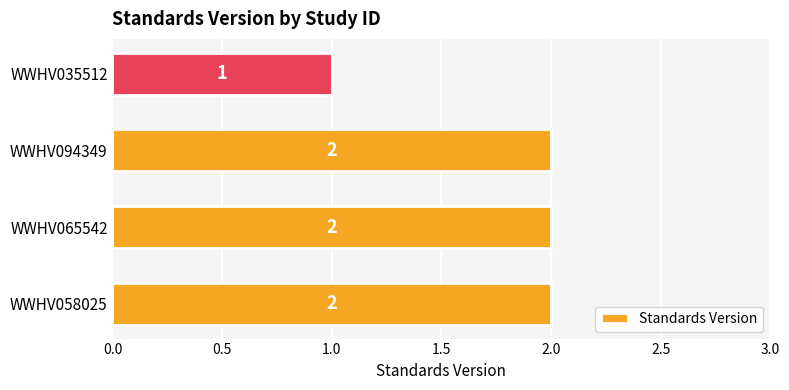

How many bars are there in total?

4